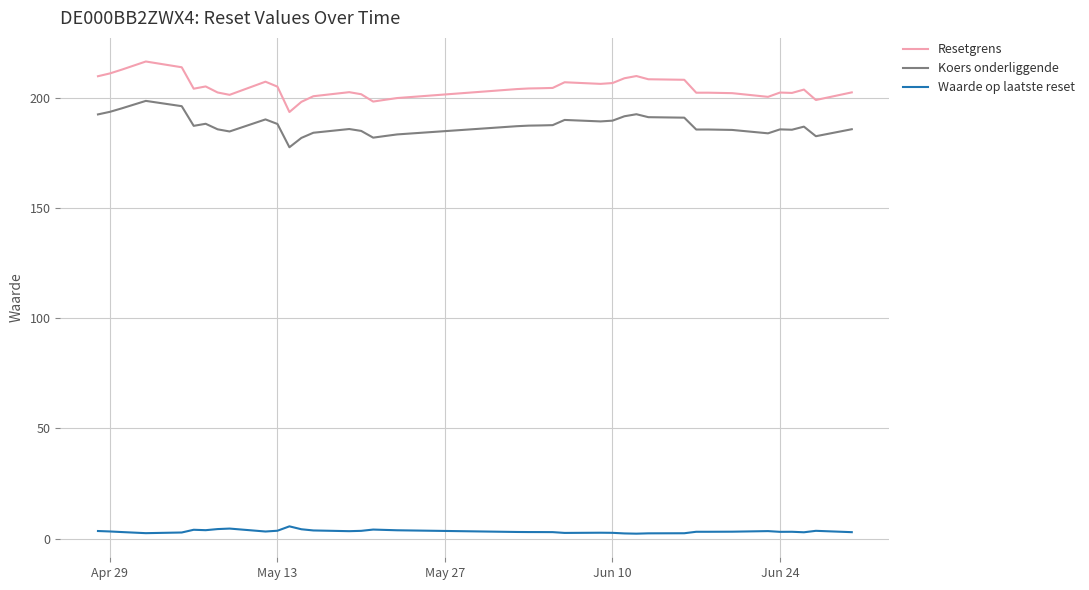

True or false: Koers onderliggende and Resetgrens intersect in this chart.

False